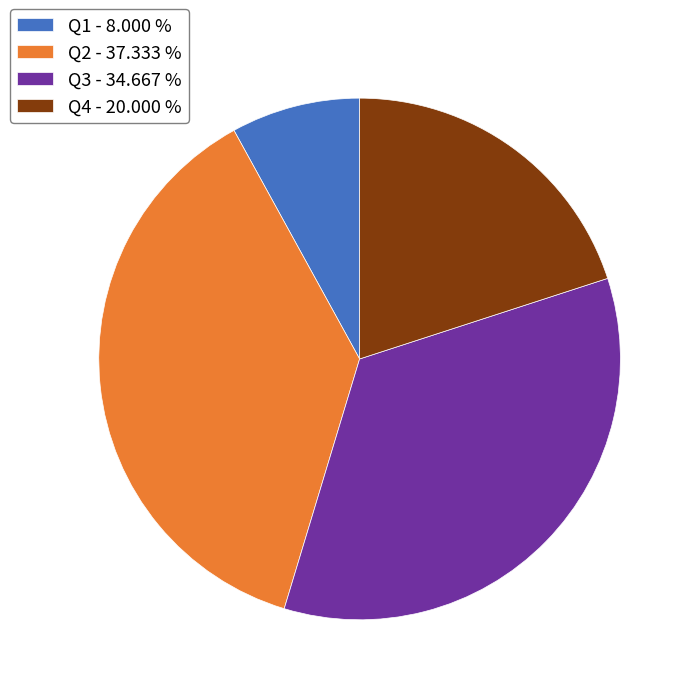

Between Q1 - 8.000 % and Q3 - 34.667 %, which is larger?

Q3 - 34.667 %